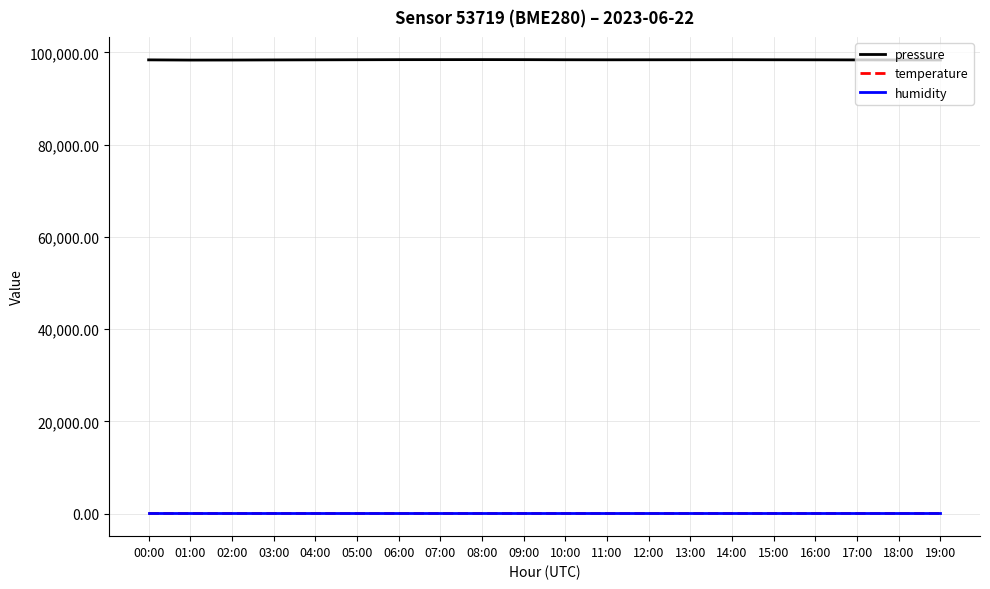

The value of temperature at 00:00 is 20.2. True or false?

True